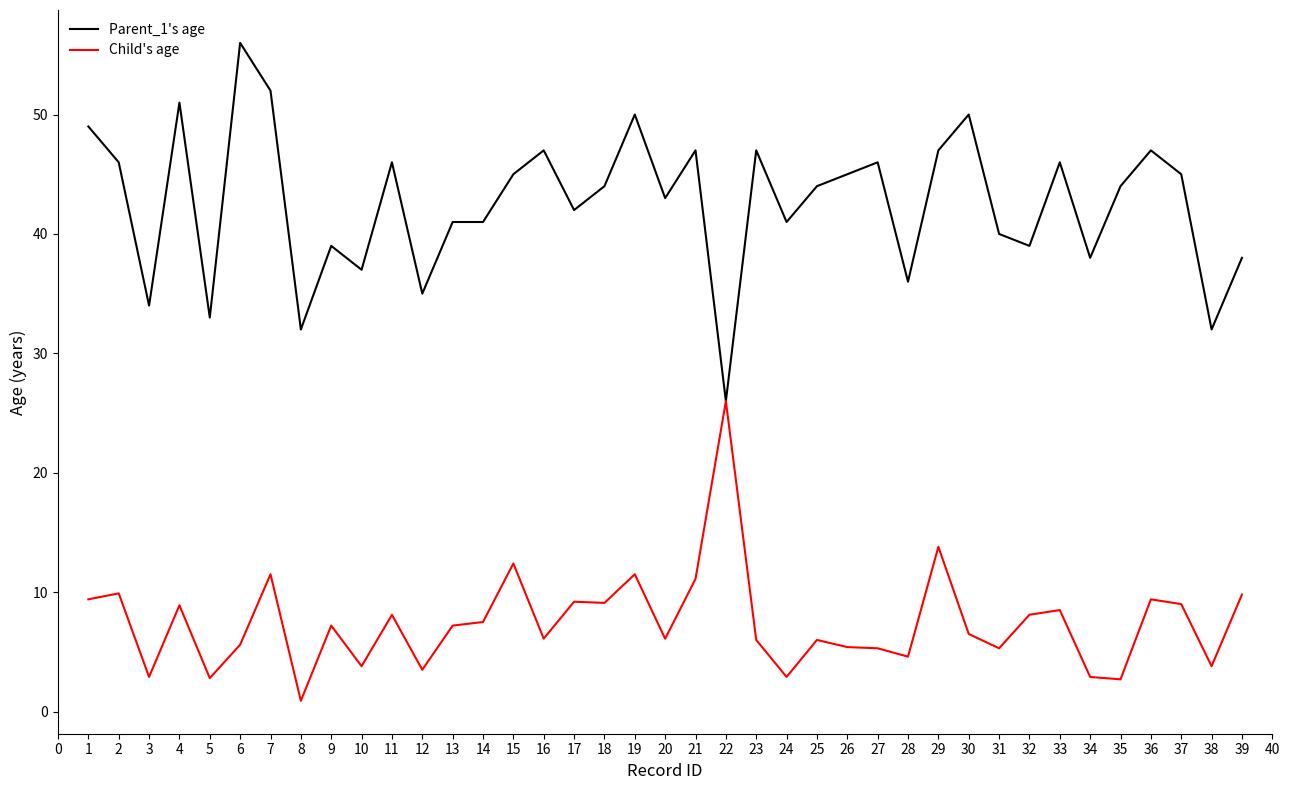

What is the total value across all series at 4?

59.9